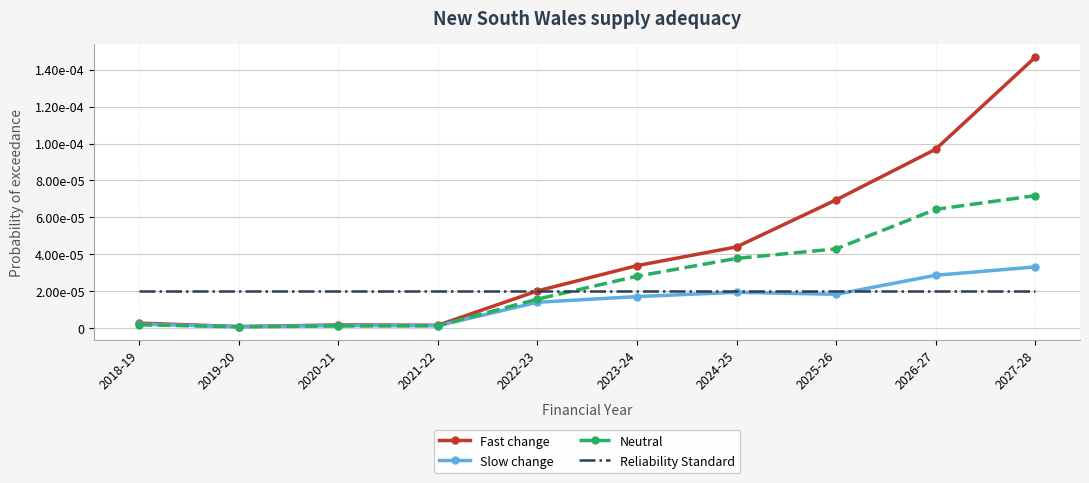

What is the label of the 8th point from the right?

2020-21